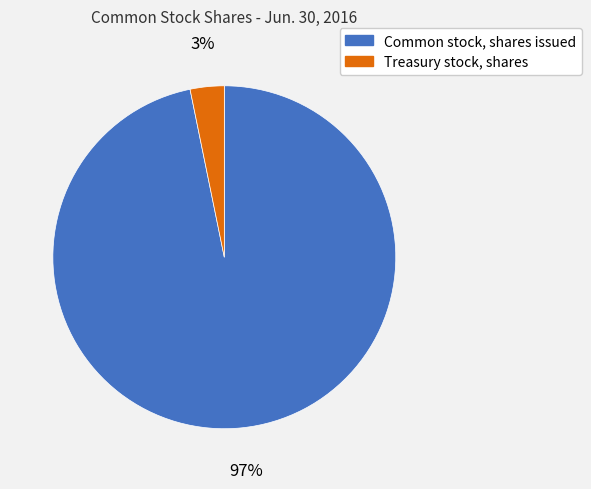

Is it true that Treasury stock, shares is 3% of the pie?

True